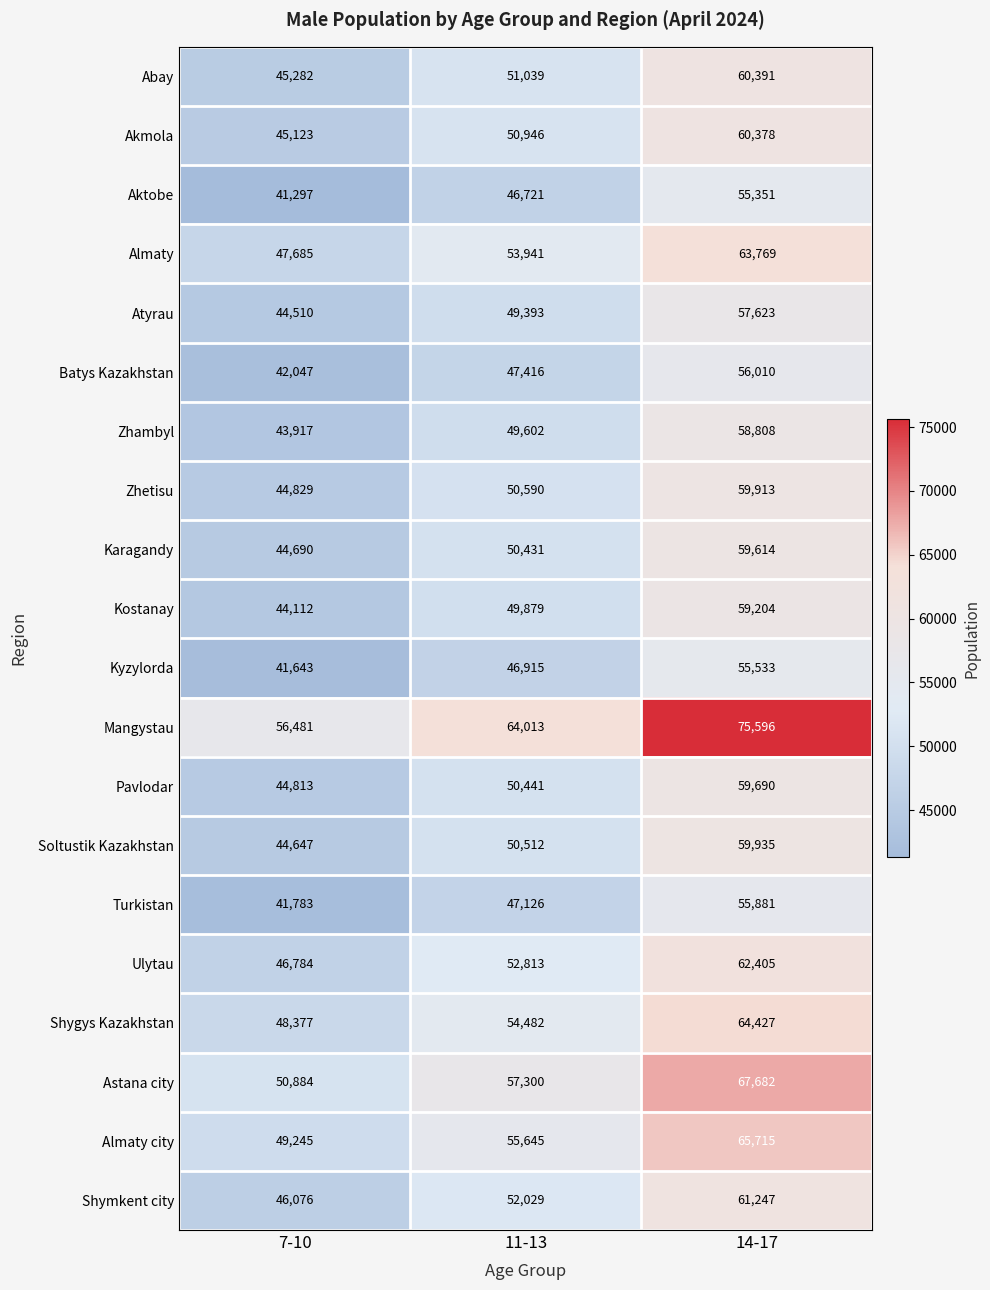

What is the total value across all series at 11-13?

1031234